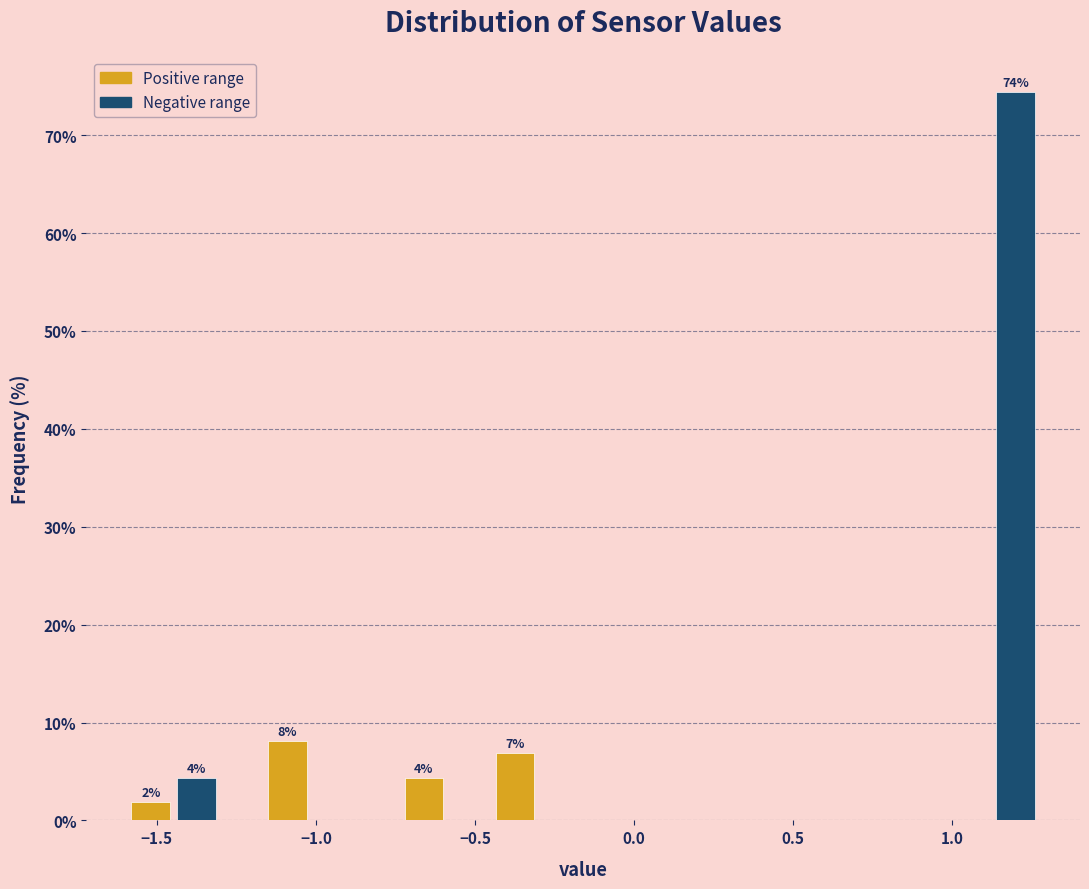

Around what value on the x-axis is the tallest bar? Give the approximate position of its centre, as read against the axis.

1.20